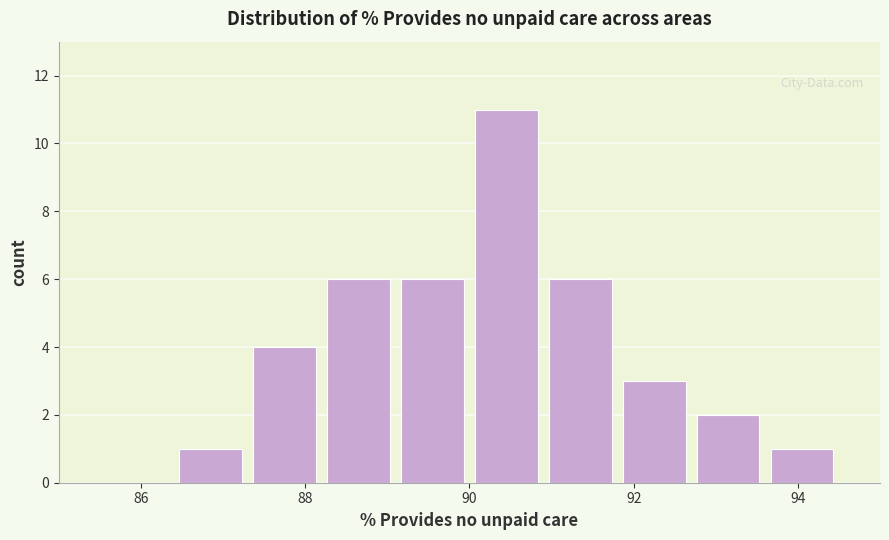

Reading left to right, list every bar in this chart as the range it spans on the x-axis followed by its height. Neither the bar edges nor the heights are printed on the chart, so give them approximately, as read against the axes.

85.5 to 86.4: 0
86.4 to 87.3: 1
87.3 to 88.2: 4
88.2 to 89.1: 6
89.1 to 90.0: 6
90.0 to 90.9: 11
90.9 to 91.8: 6
91.8 to 92.7: 3
92.7 to 93.6: 2
93.6 to 94.5: 1